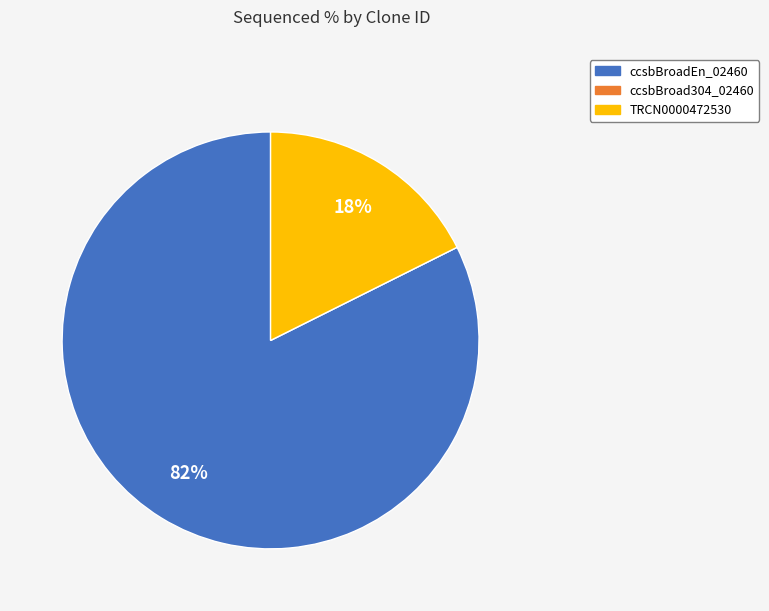

Is there a majority slice in this chart?

Yes